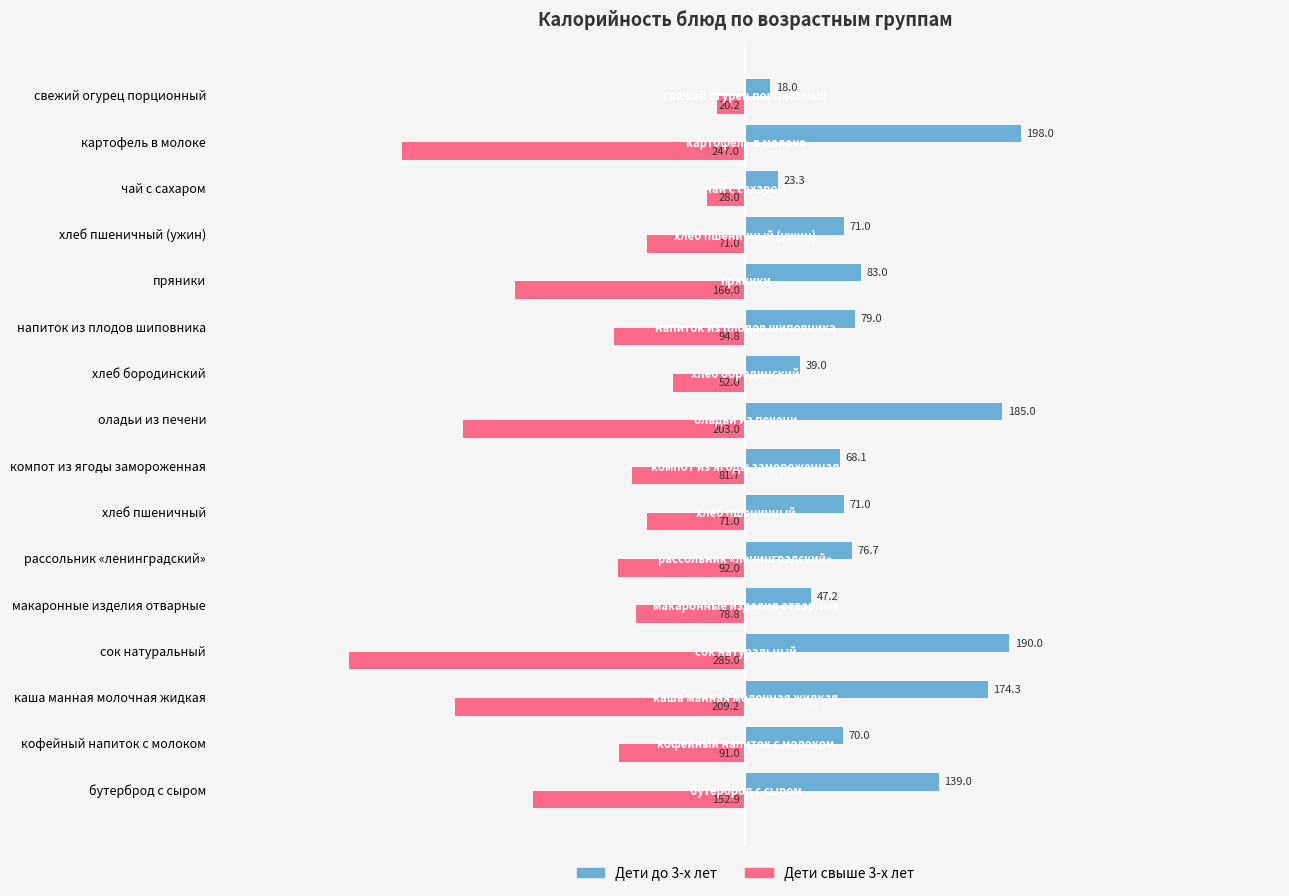

What is the difference between the Дети свыше 3-х лет values at хлеб бородинский and рассольник «ленинградский»?

40.0